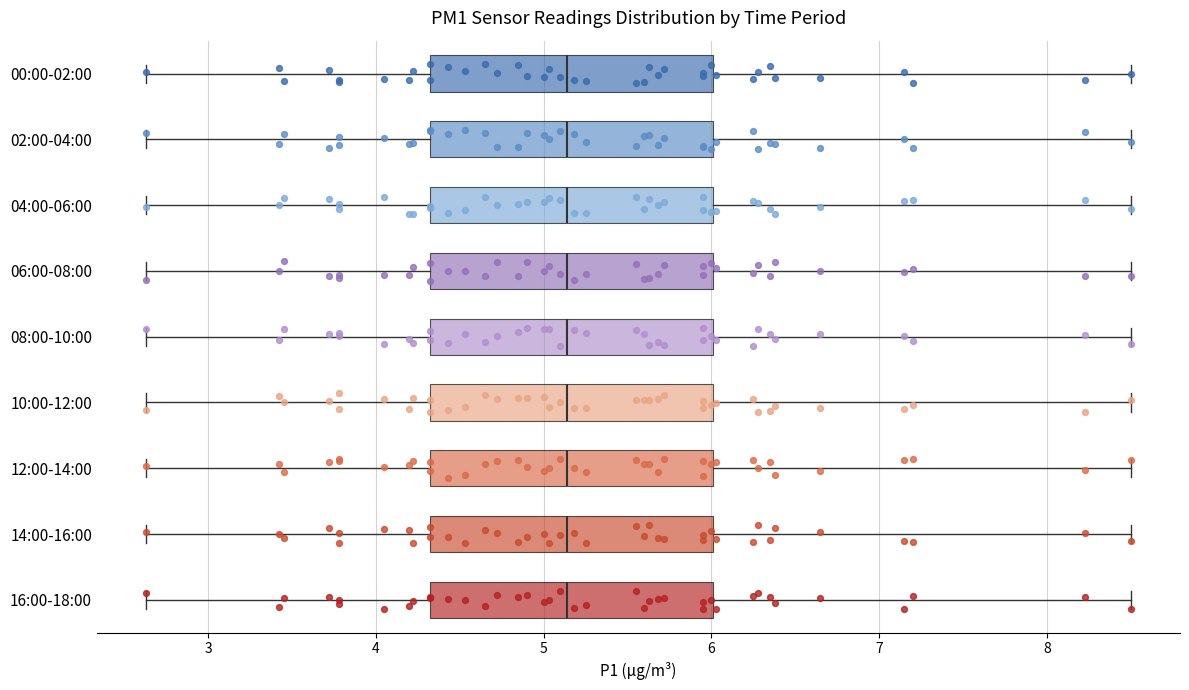

Where does the median line of the box for 16:00-18:00 sit on the x-axis? The values are not printed on the chart, so give them approximately, as read against the axis.

5.1